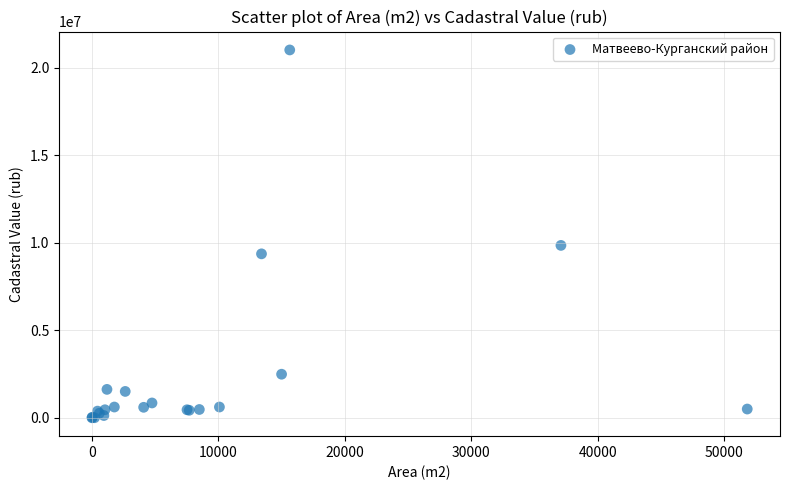

What Y value in the scatter plot is closest to 10515410?

9855437.4